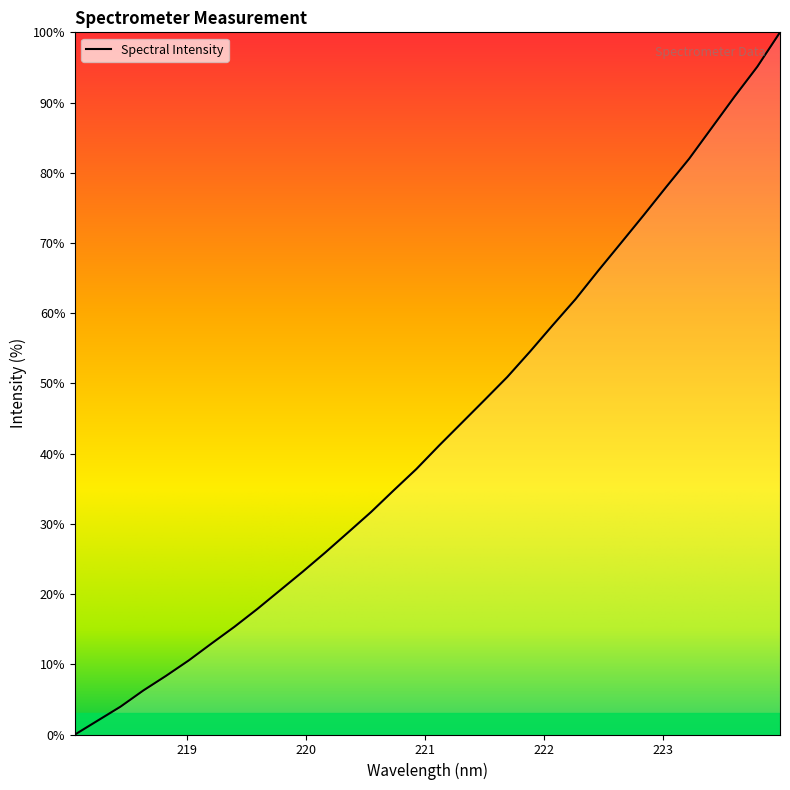

How many positive values are there?

31